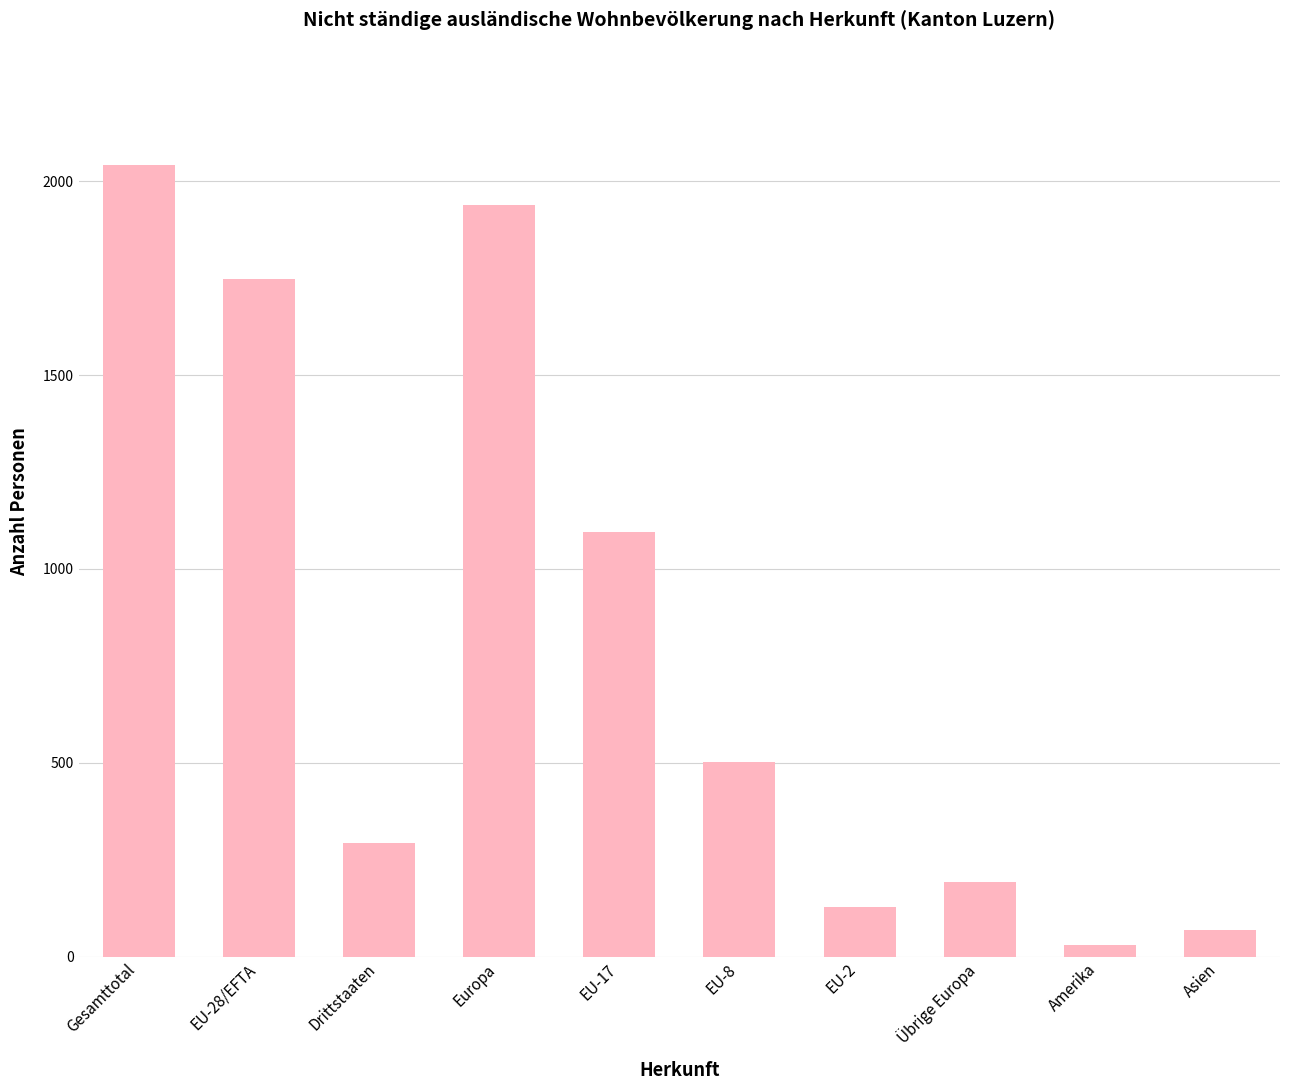

Is it true that the value at EU-17 is 1094?

True